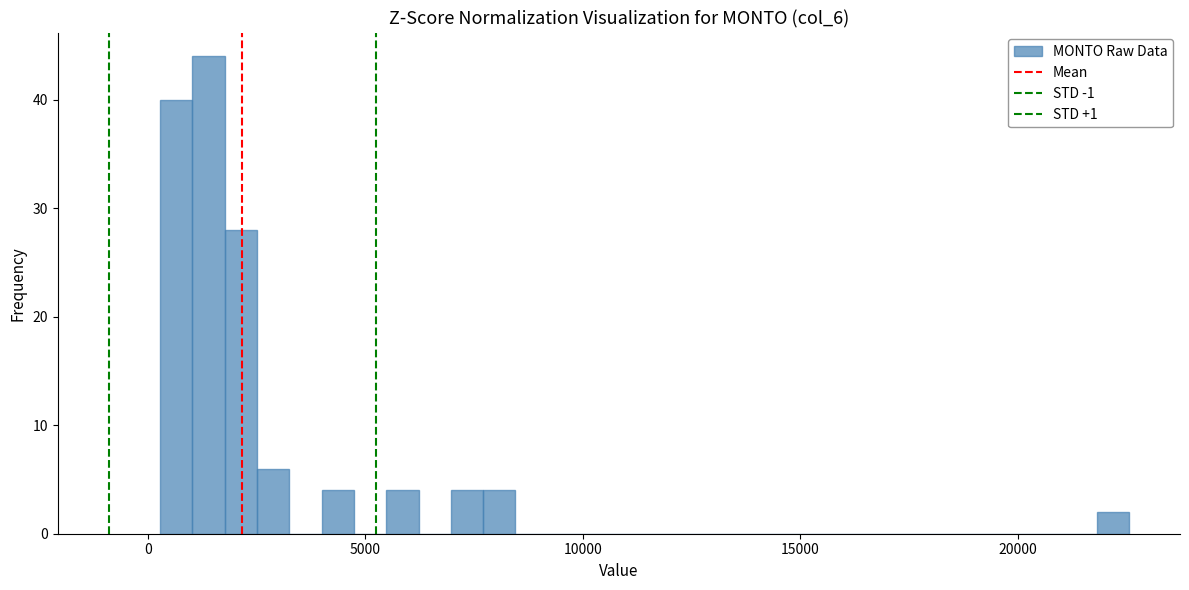

Around what value on the x-axis is the tallest bar? Give the approximate position of its centre, as read against the axis.

1500